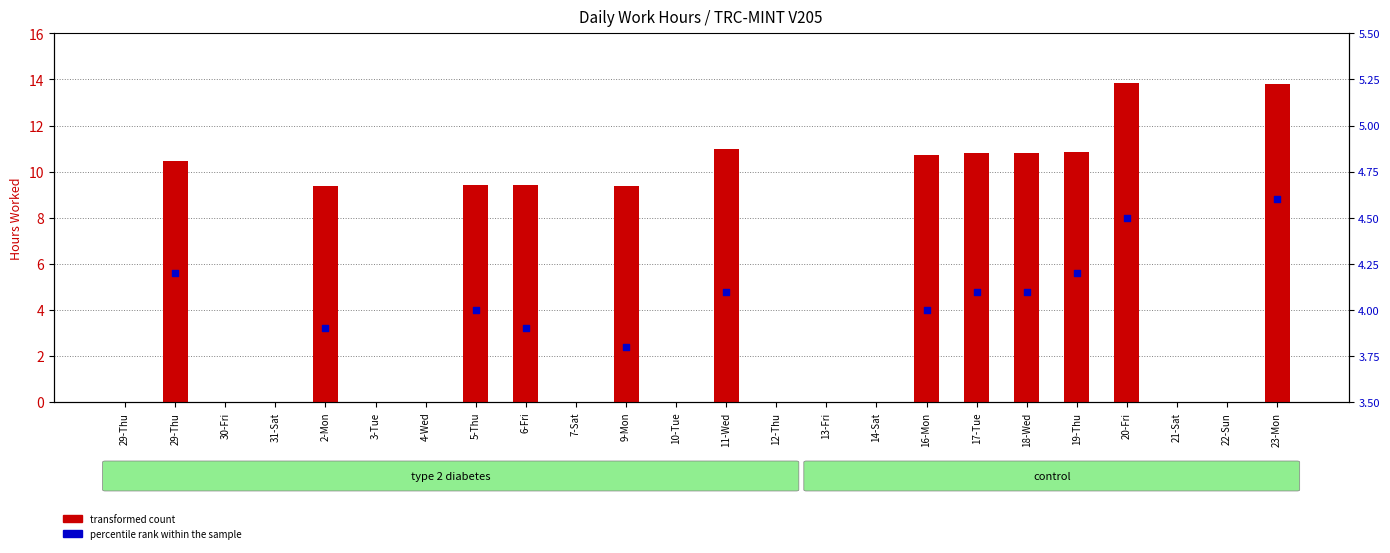

Which series has the widest spread of Y values?

transformed count